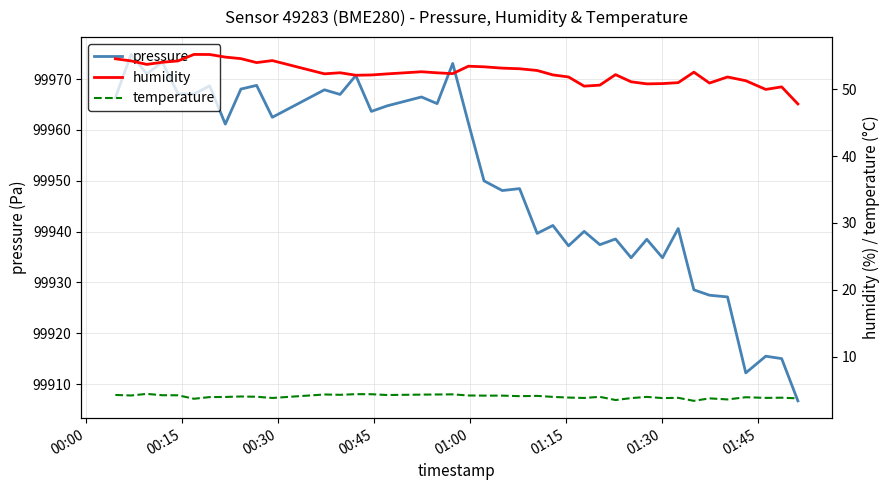

What is the lowest value of the pressure series?

99906.7